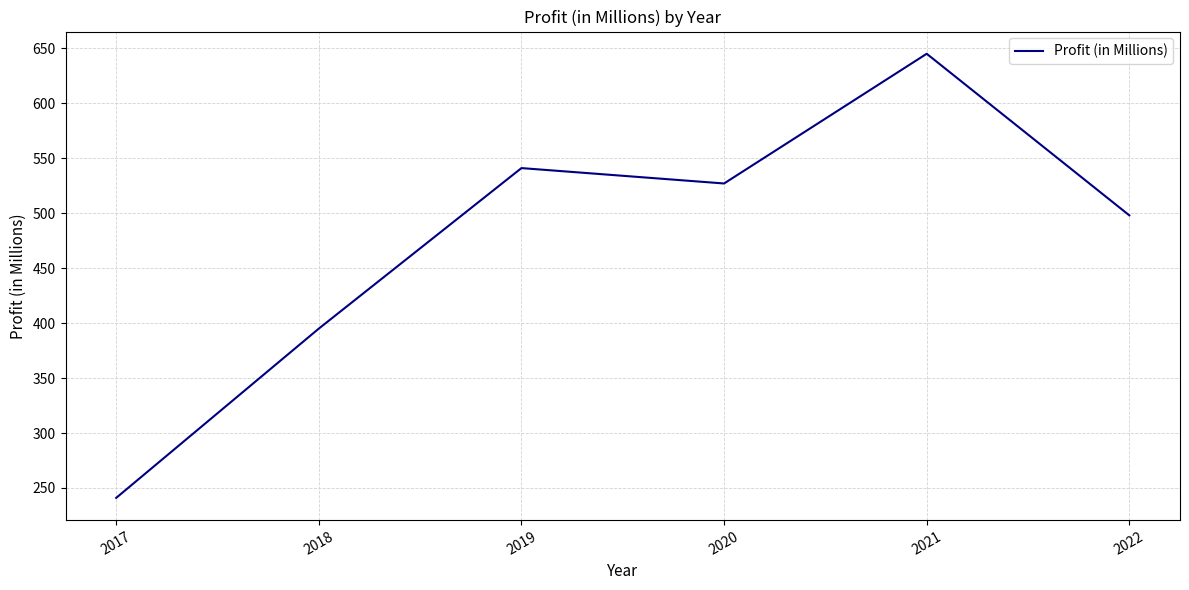

What is the change in value from 2020 to 2022?

-29